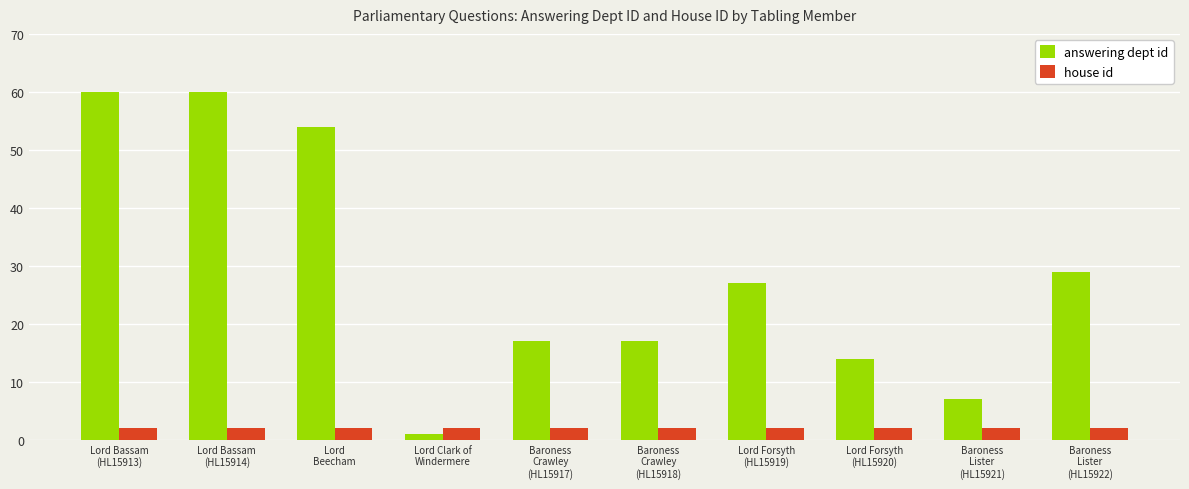

Rank the series by their average value, from lowest to highest.

house id, answering dept id